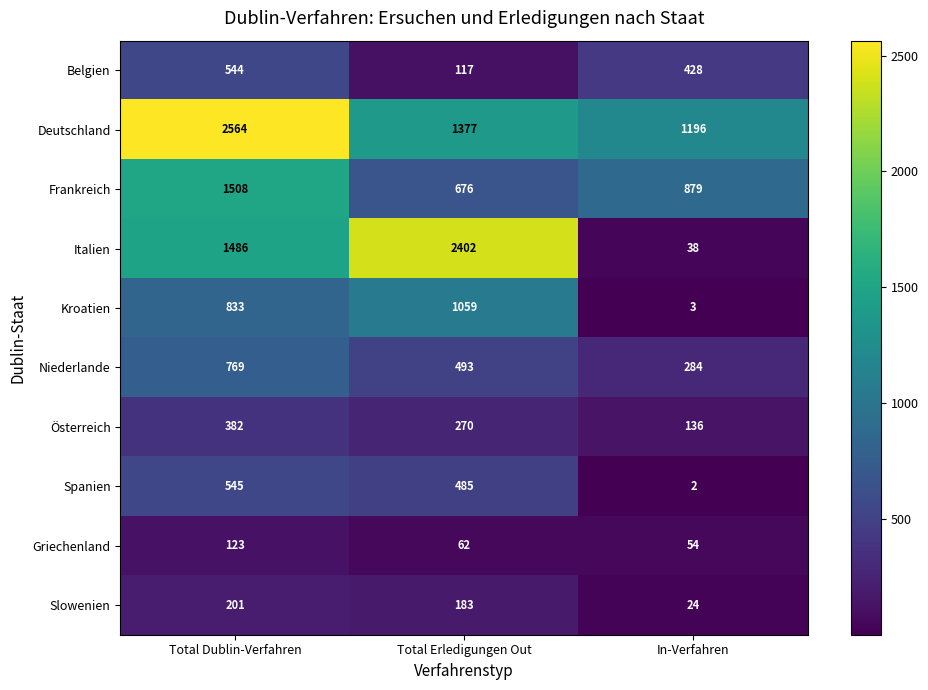

What is the minimum value shown in the chart?

2